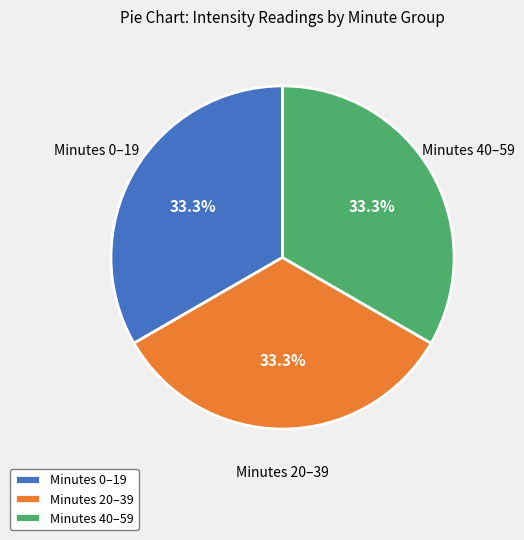

How much of the chart is everything except Minutes 0–19?

66.7%